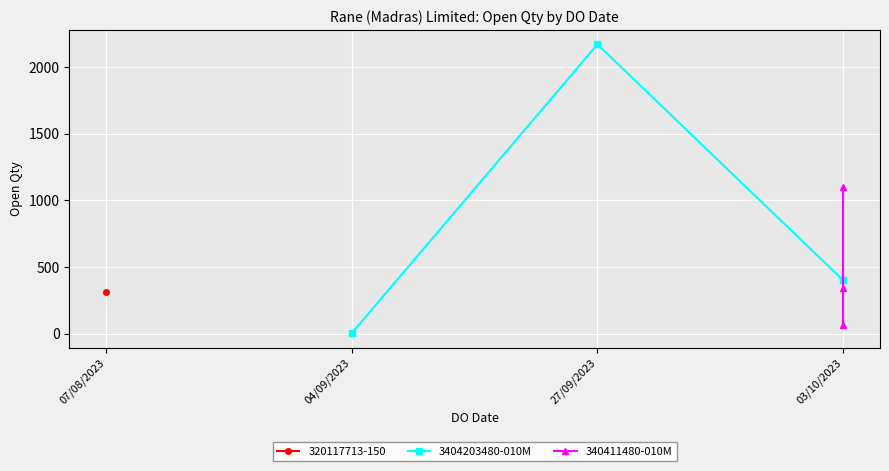

What is the average value of the 3404203480-010M series?

858